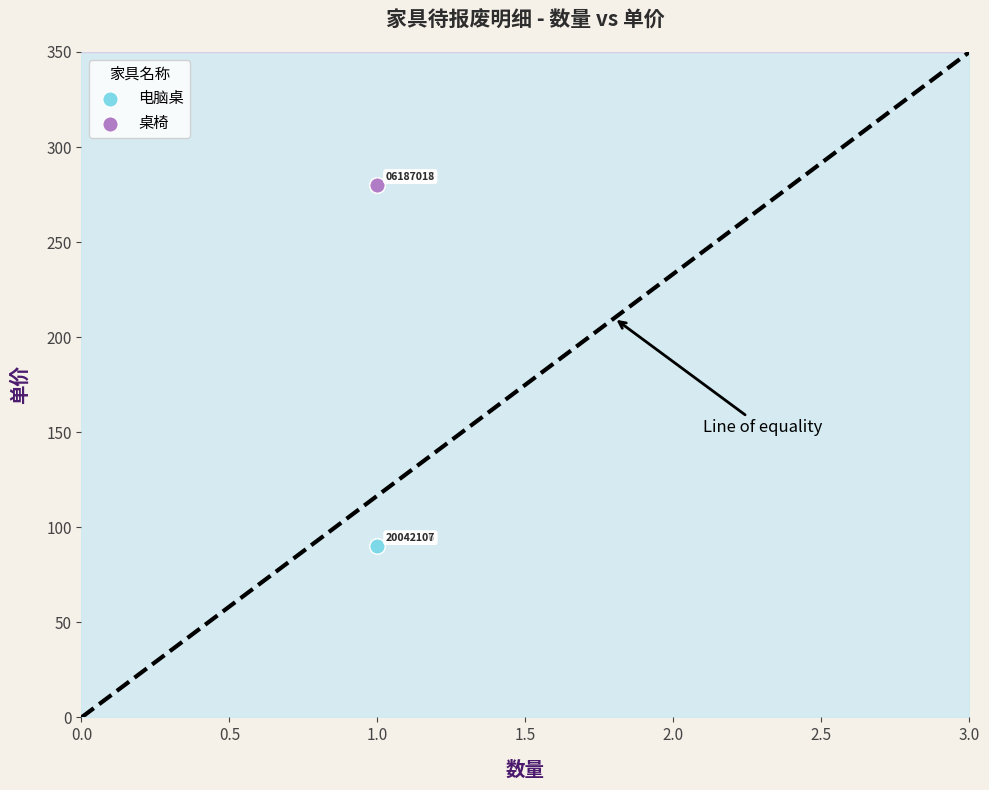

Which series reaches the minimum Y coordinate?

电脑桌